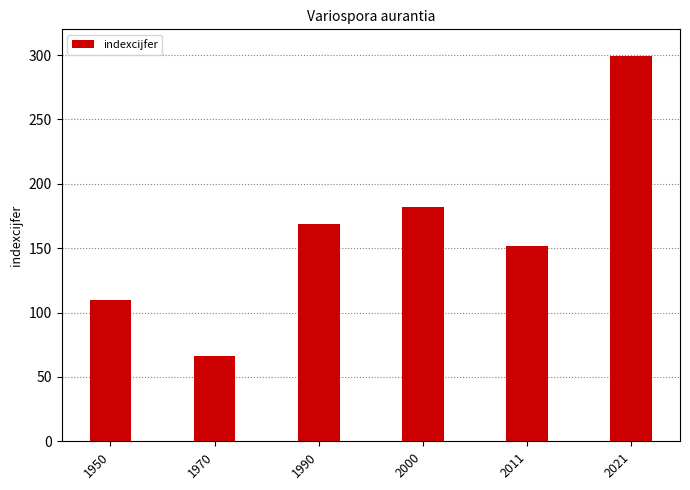

Reading left to right, list all the values displayed in this chart.

1950=110	1970=66	1990=169	2000=182	2011=152	2021=299